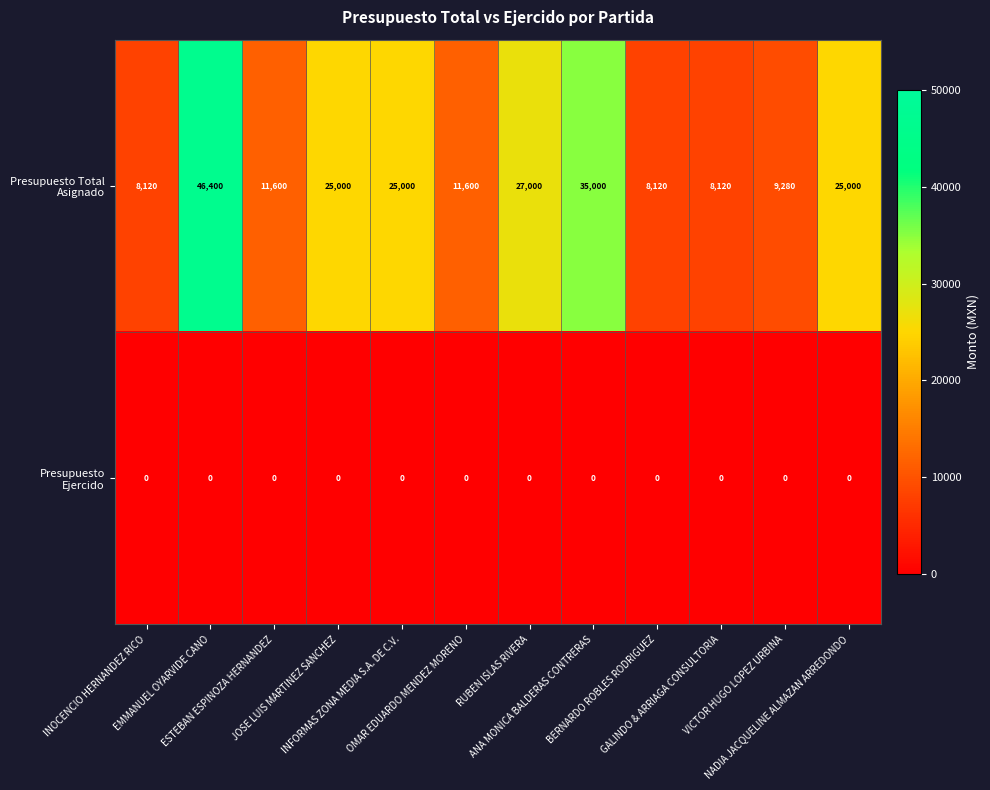

At how many categories does at least one series exceed 9874?

8